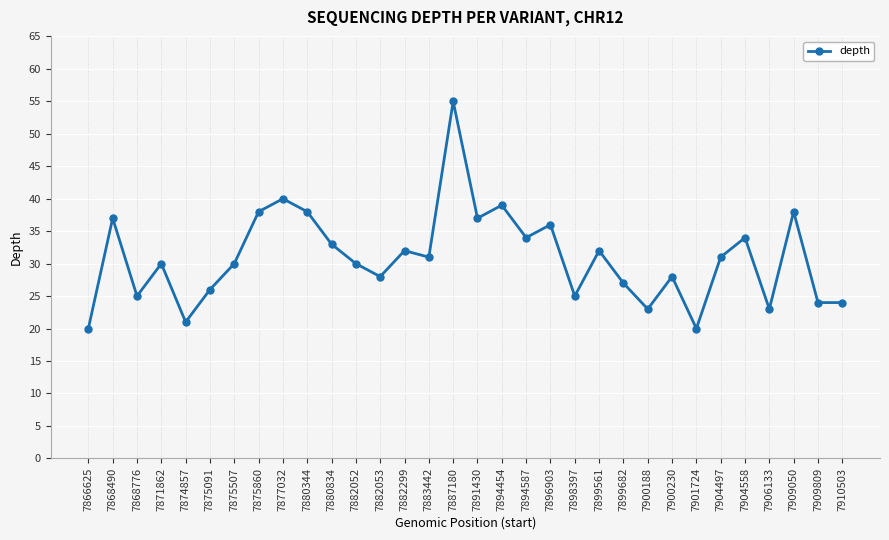

What is the value of the 32nd point from the left?

24